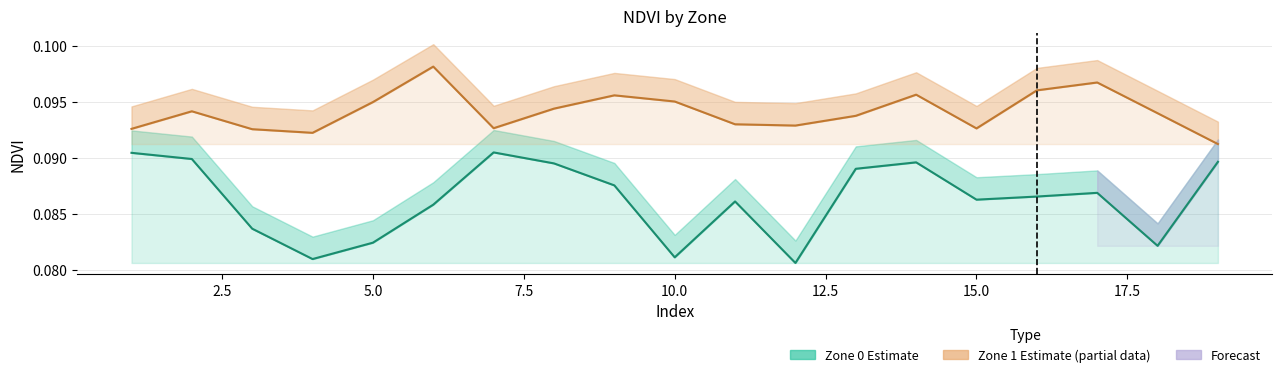

Count the number of data series in this chart.

2